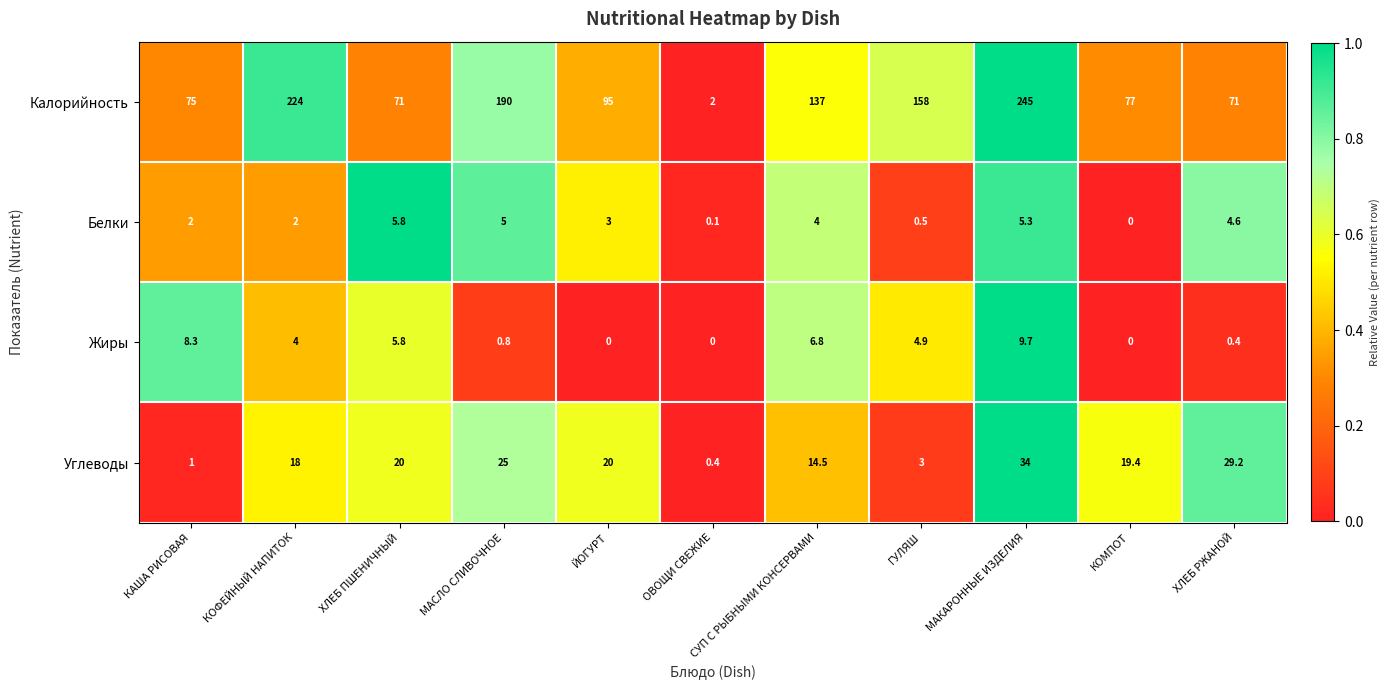

How many data points in Углеводы are less than 19?

5